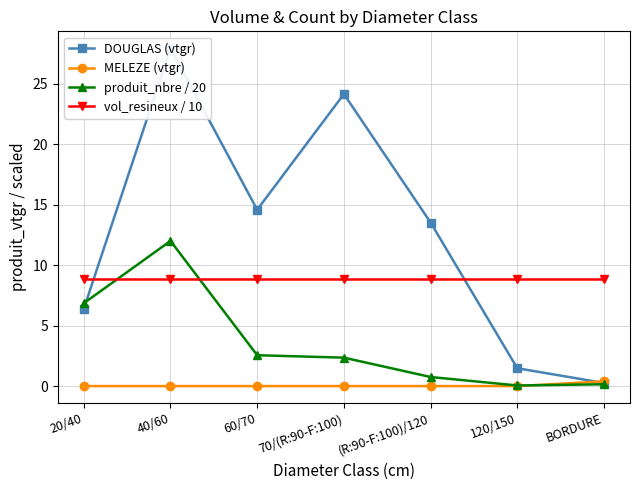

What is the difference between the highest and lowest values at 40/60?

27.9